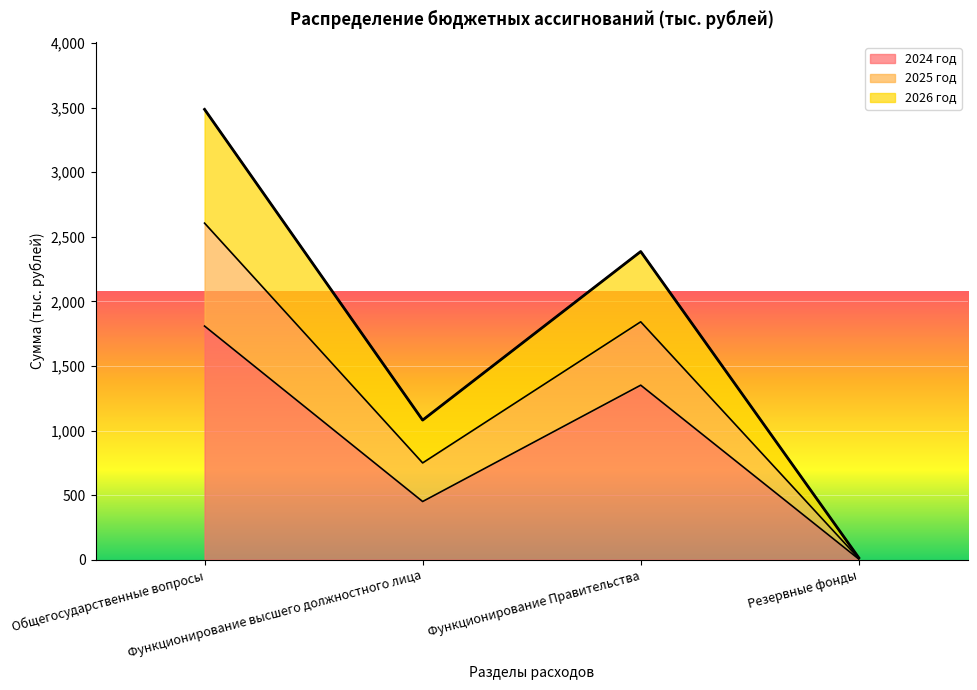

What is the difference between the highest and lowest values at Резервные фонды?

10.0